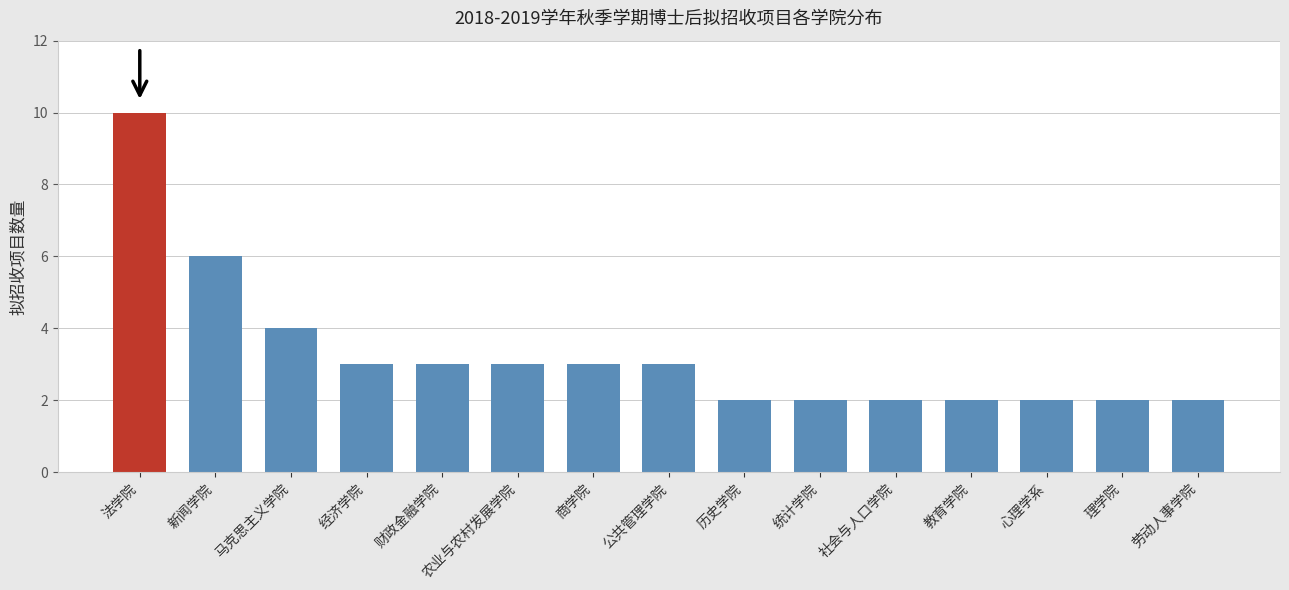

What is the change in value from 农业与农村发展学院 to 劳动人事学院?

-1